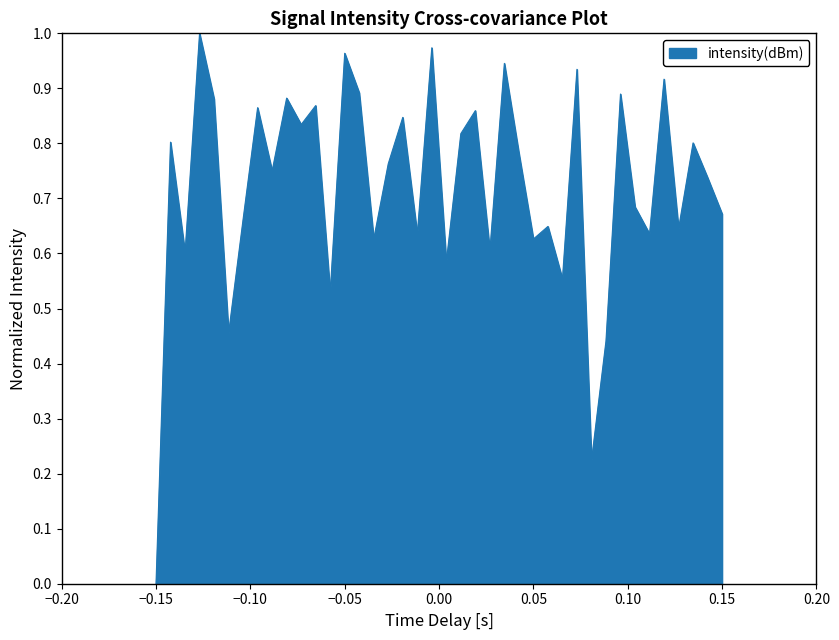

True or false: there are more than 2 points higher than both neighbors.

True